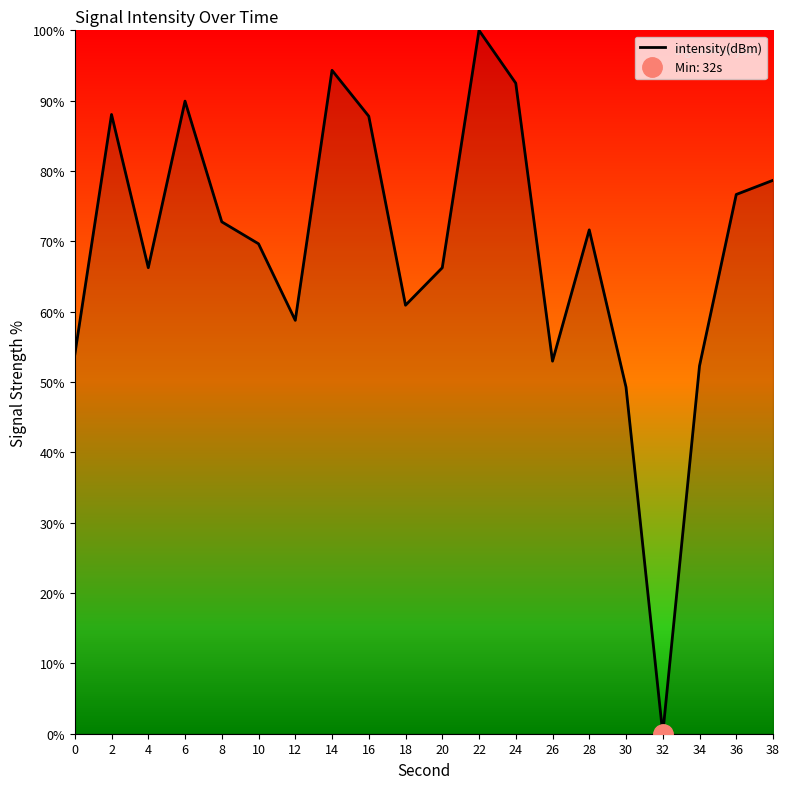

Rank the categories by value from lowest to highest.

32, 30, 34, 26, 0, 12, 18, 20, 4, 10, 28, 8, 36, 38, 16, 2, 6, 24, 14, 22